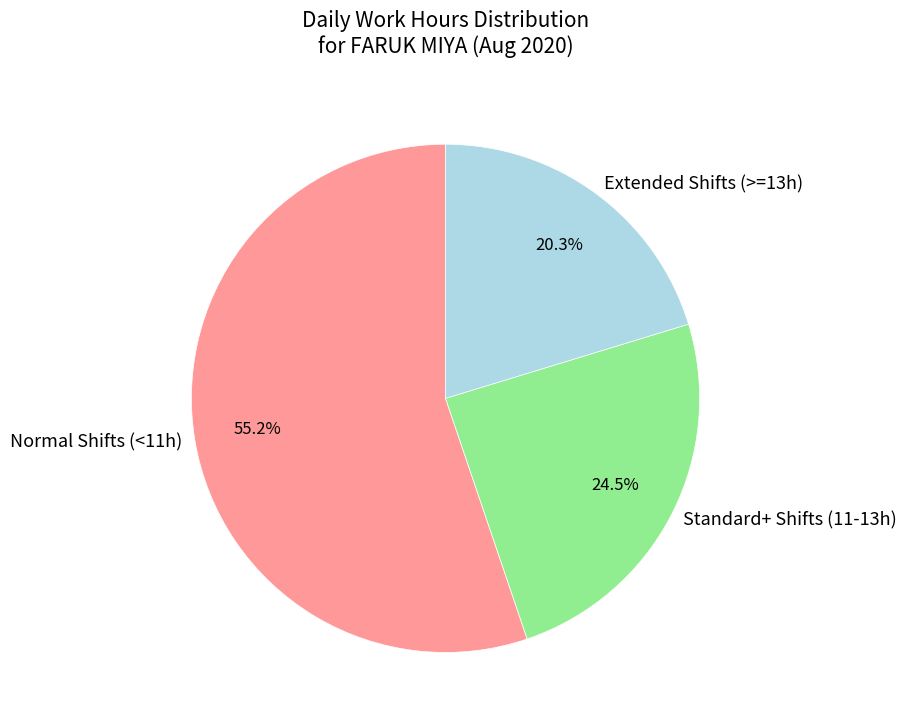

Approximately how many times larger is the value at Normal Shifts (<11h) compared to Extended Shifts (>=13h)?

2.7